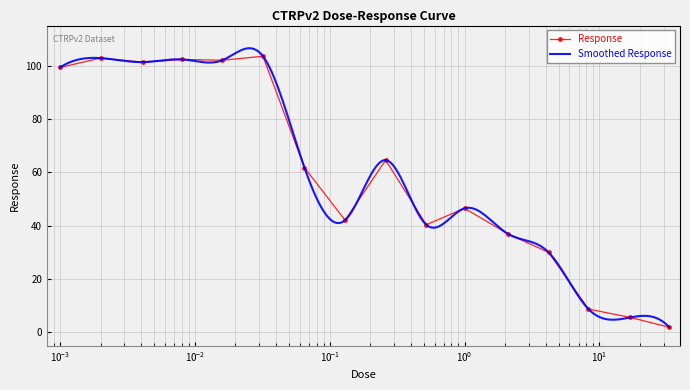

Reading right to left, what are all the values shown in this chart?

1.9	5.6	8.8	30.0	36.9	46.5	40.4	64.6	42.1	61.8	103.5	102.0	102.3	101.3	102.8	99.3